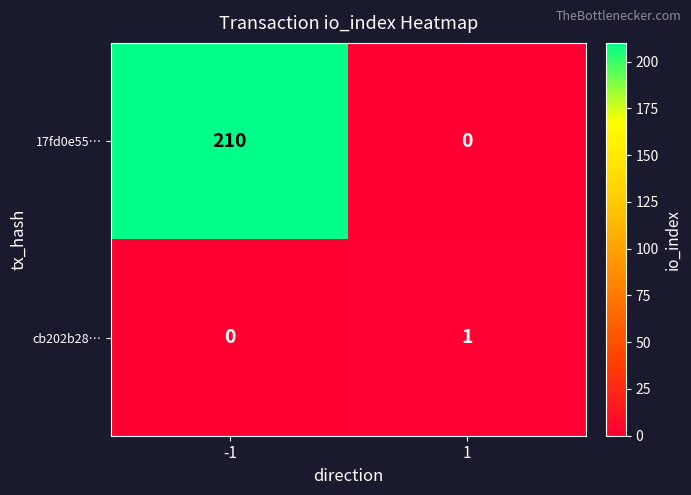

True or false: cb202b28… has a value of 0 at -1.

True